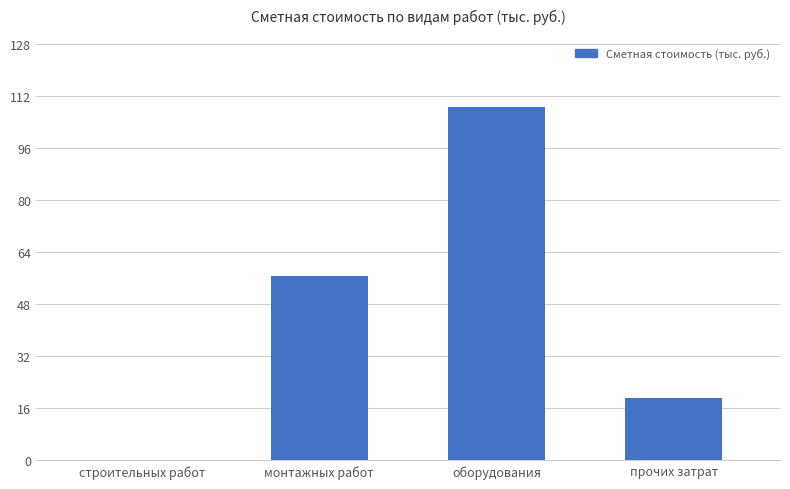

The chart shows a value of 19.3 at прочих затрат. True or false?

True